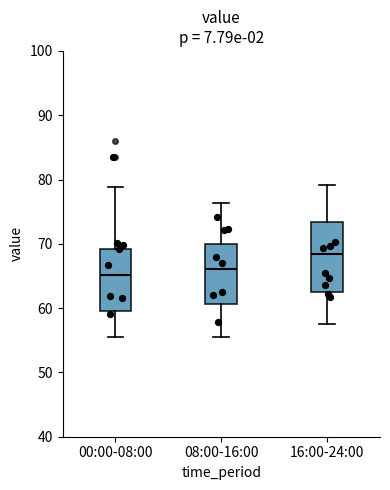

Comparing the boxes themselves (not the whiskers), which one is the tallest?

16:00-24:00